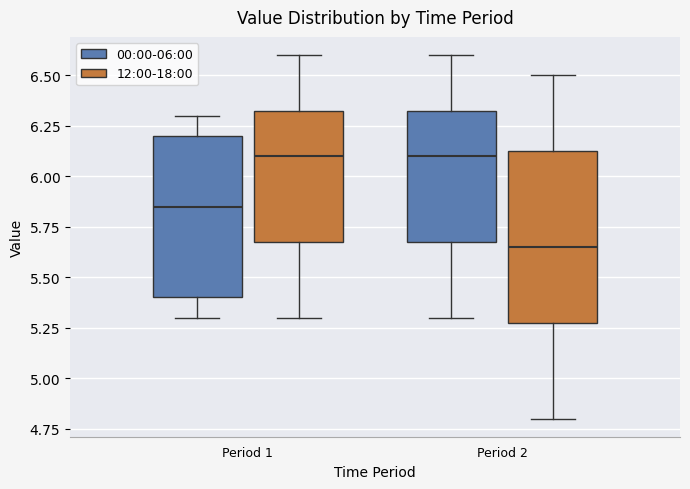

Where is the upper edge of the box for Period 2 (12:00-18:00) on the y-axis? The values are not printed on the chart, so give them approximately, as read against the axis.

6.15